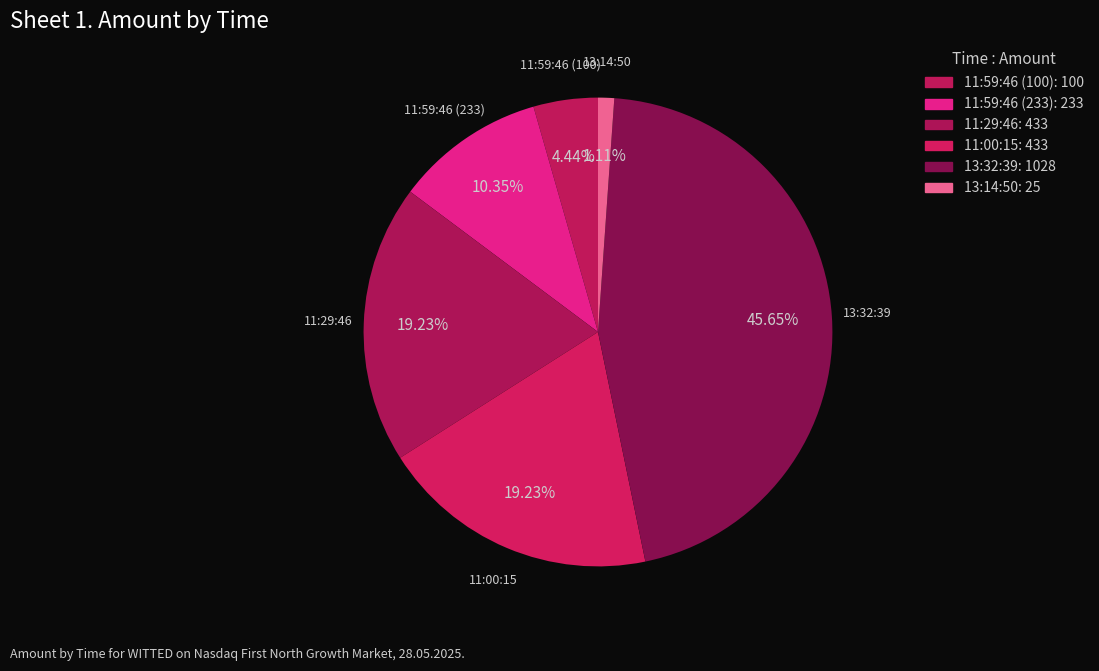

How many segments does this pie chart have?

6